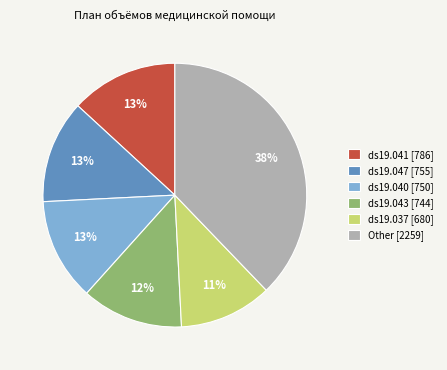

Is there any slice that represents more than half of the pie?

No